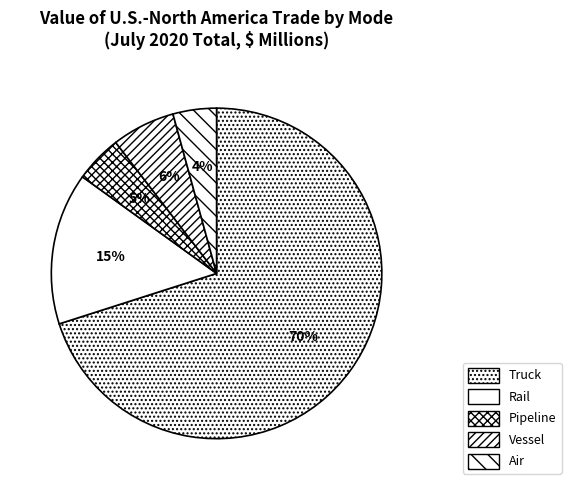

Does Pipeline account for over 50% of the chart?

No